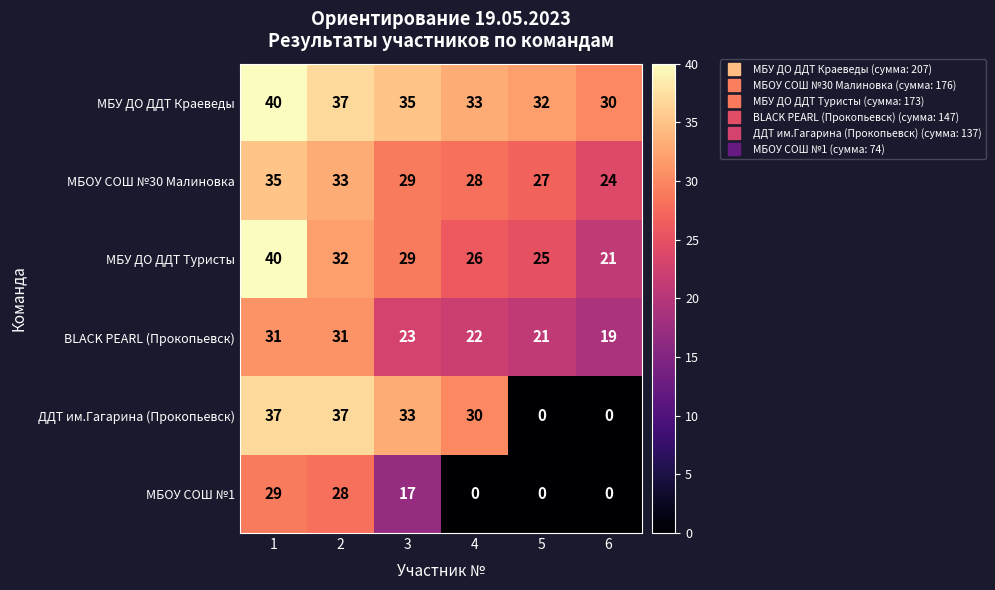

Is it true that МБОУ СОШ №30 Малиновка equals 35 at 1?

True